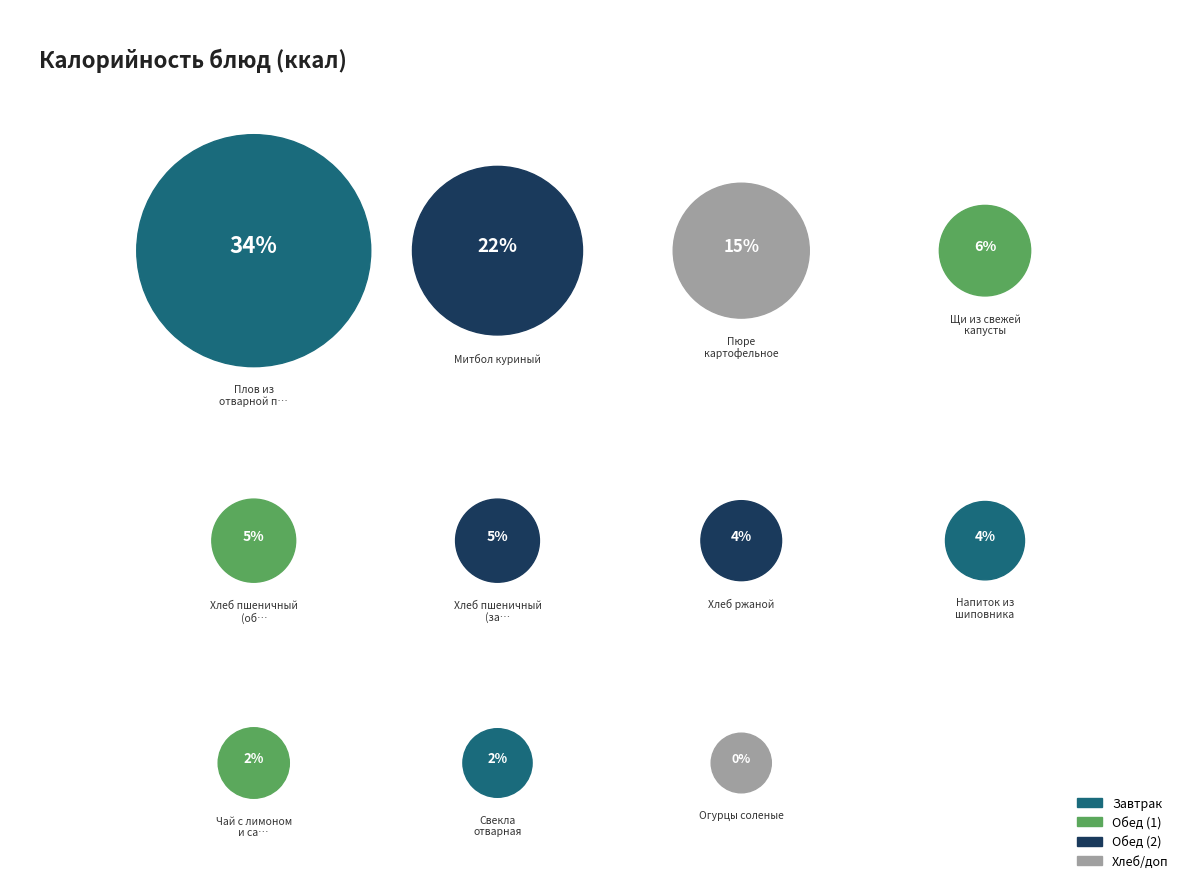

Does Митбол куриный account for over 50% of the chart?

No